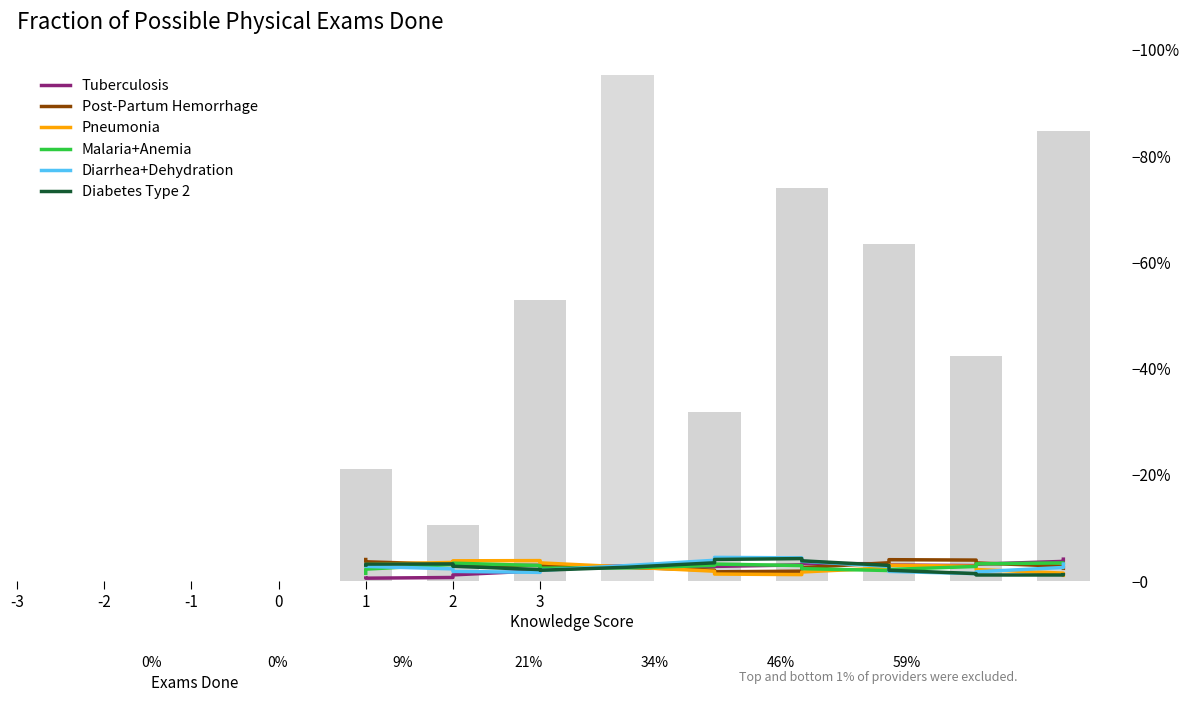

List the series in order of their peak value, lowest first.

Malaria+Anemia, Pneumonia, Post-Partum Hemorrhage, Tuberculosis, Diabetes Type 2, Diarrhea+Dehydration